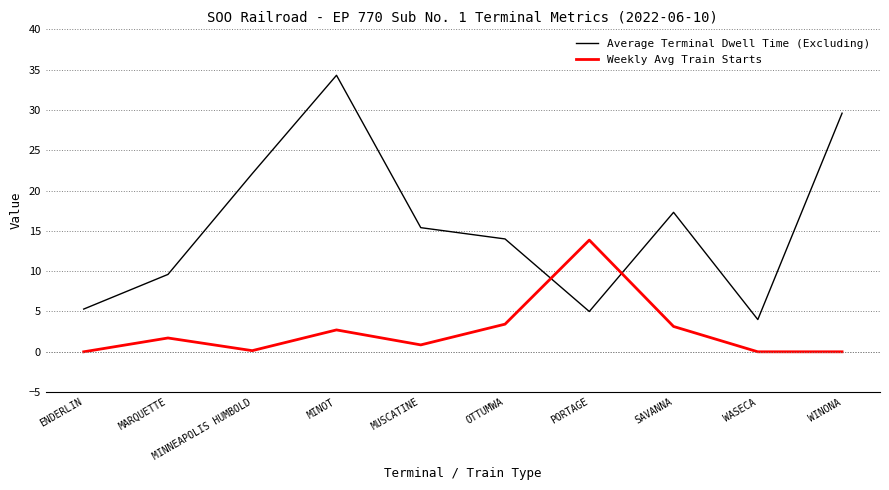

What is the total value across all series at WINONA?

29.6